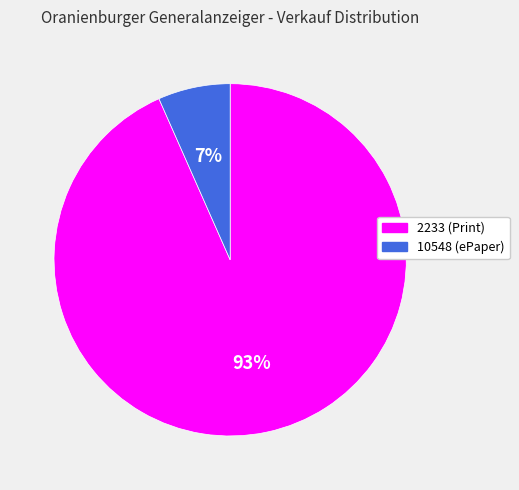

Approximately how many times larger is the value at 10548 compared to 2233?

0.1